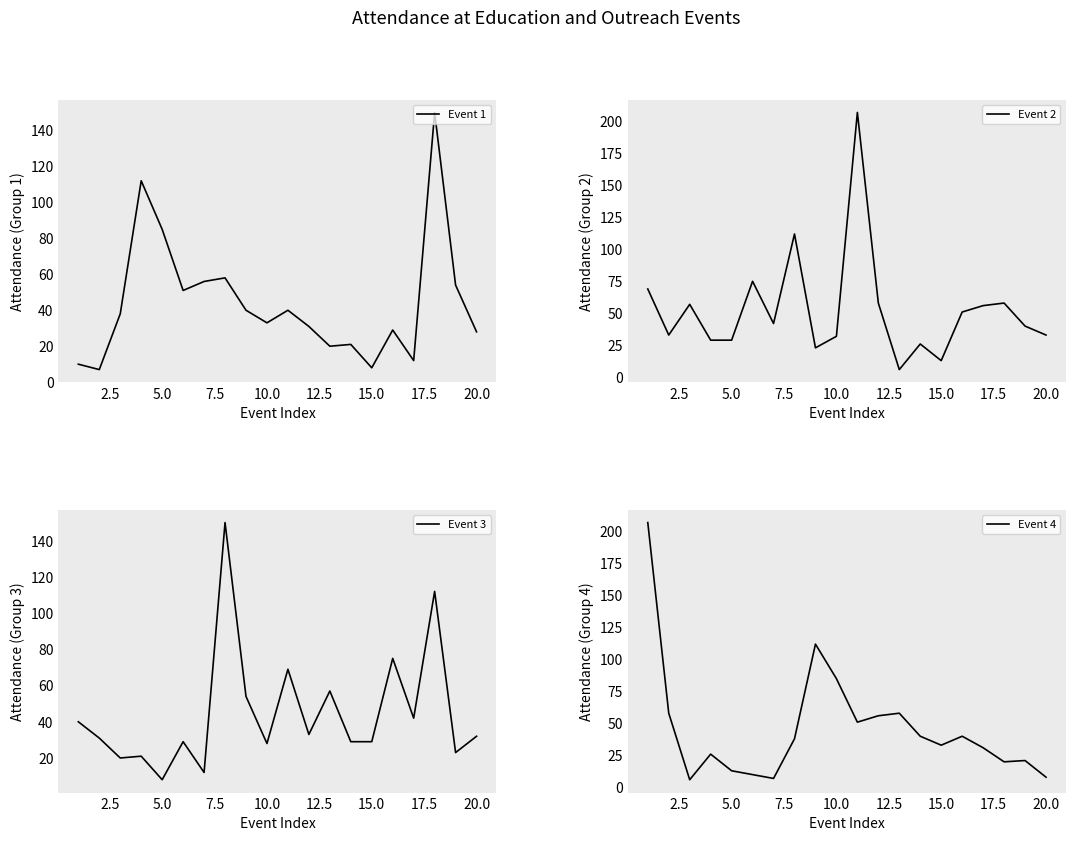

True or false: Event 1 and Event 4 intersect in this chart.

True